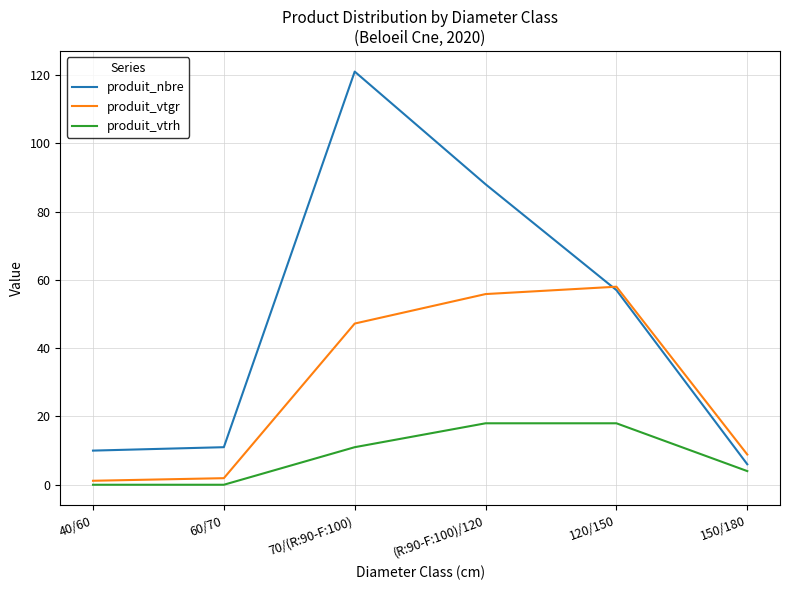

How many lines are shown in the chart?

3